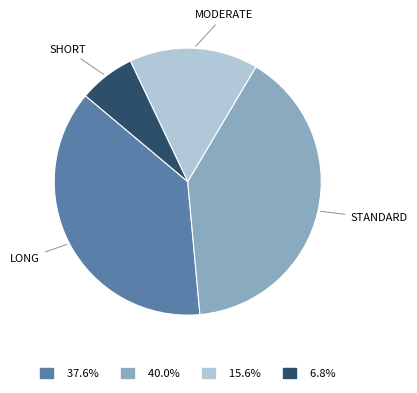

Is there any slice that represents more than half of the pie?

No